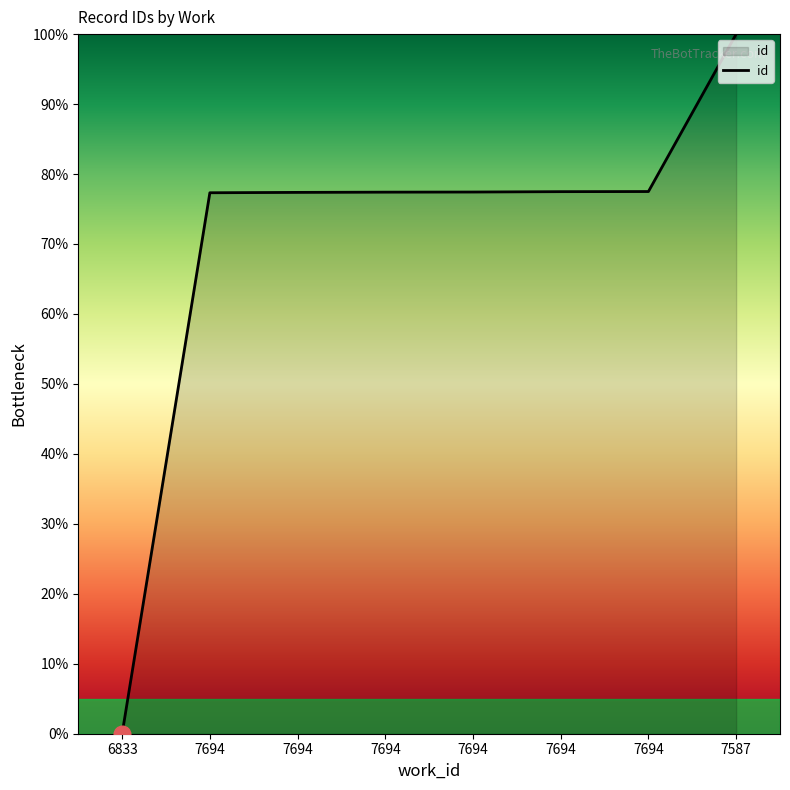

What is the ratio of the value at 7694 to the value at 7587?

0.8